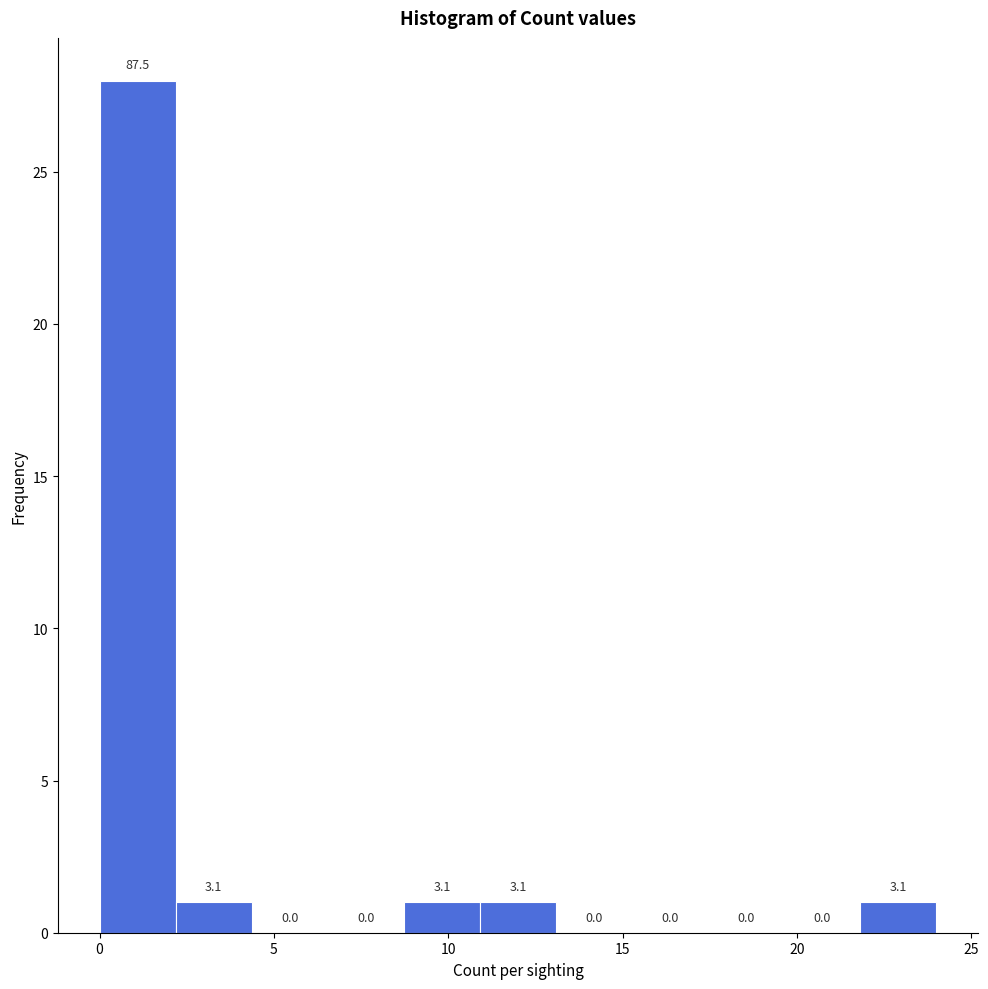

Which range on the x-axis has the tallest bar?

0.0 to 2.0